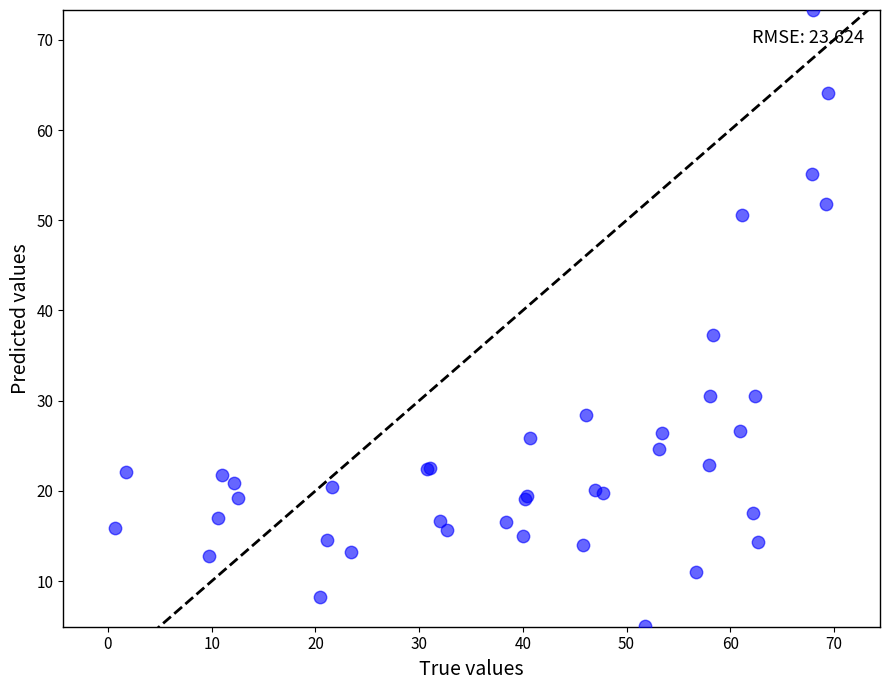

What Y value in the scatter plot is closest to 39?

37.2